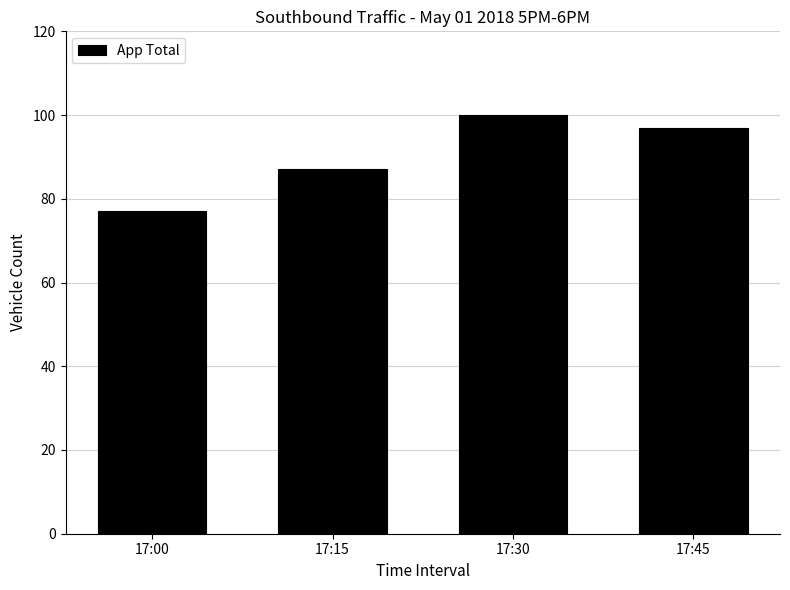

What is the difference between the maximum and minimum values?

23